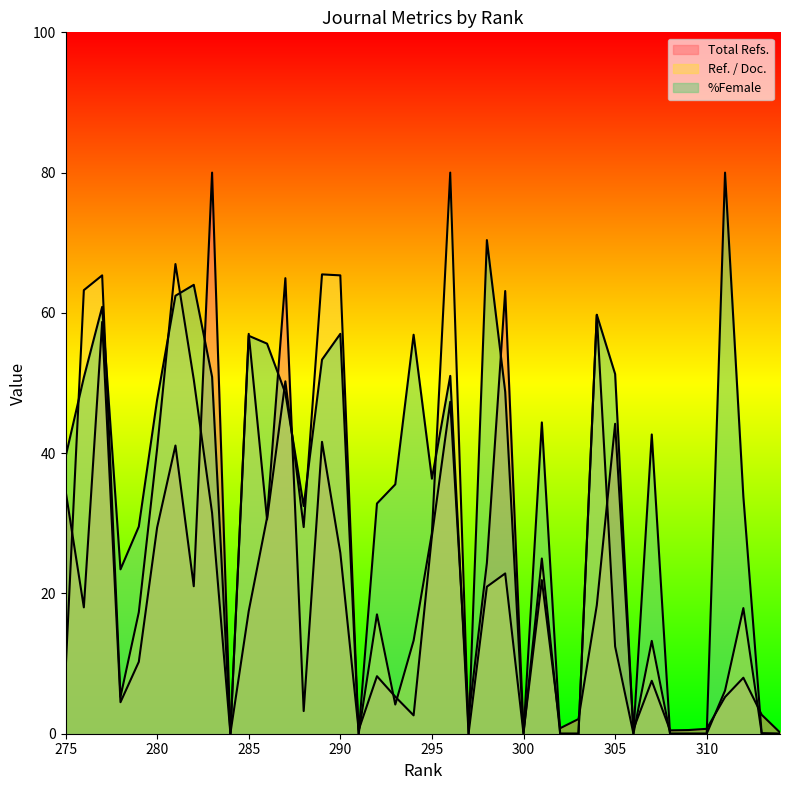

What is the approximate value of %Female at 301?

44.4